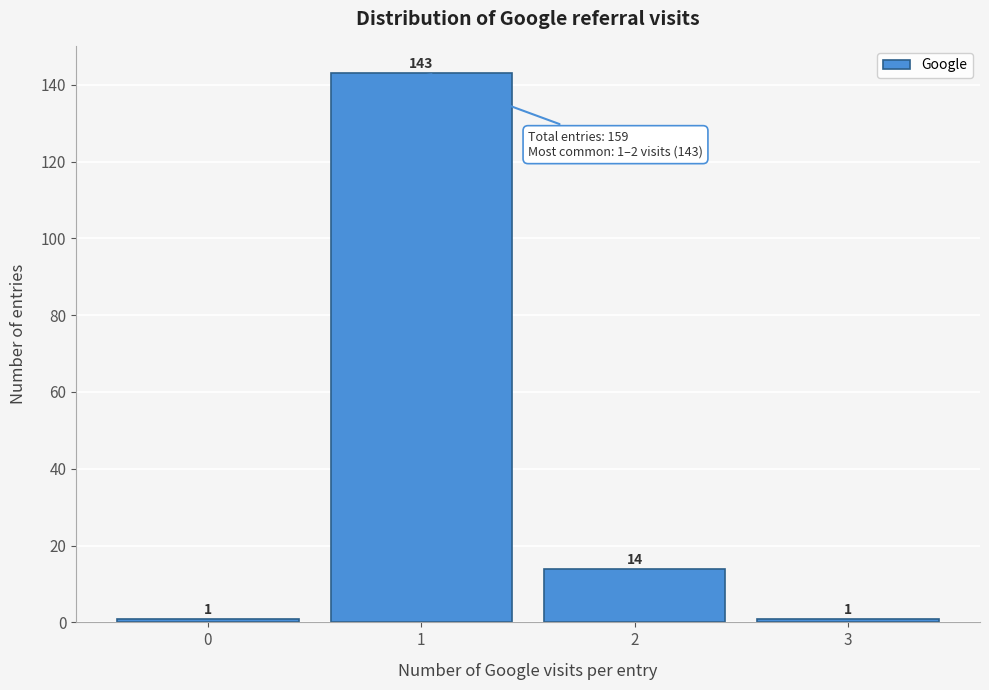

Reading right to left, what are all the values shown in this chart?

3=1	2=14	1=143	0=1